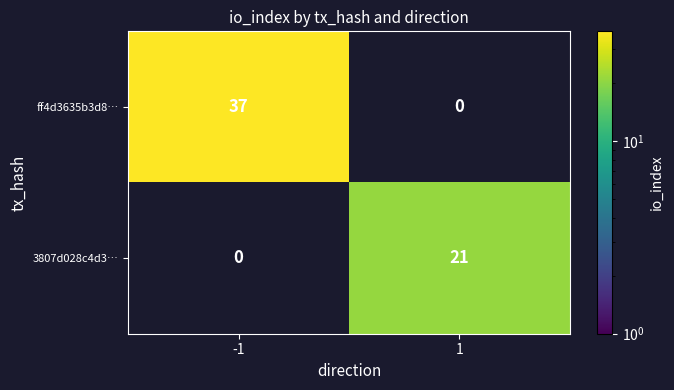

The 3807d028c4d3… series shows 12 at 1. True or false?

False